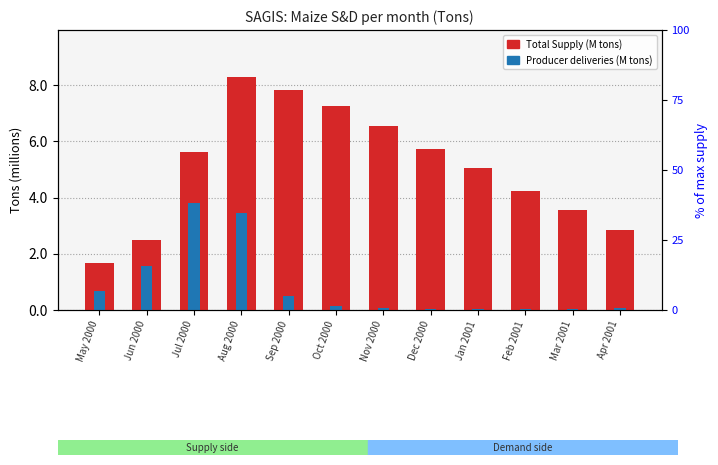

Read the Total Supply (M tons) value at May 2000.

1.7